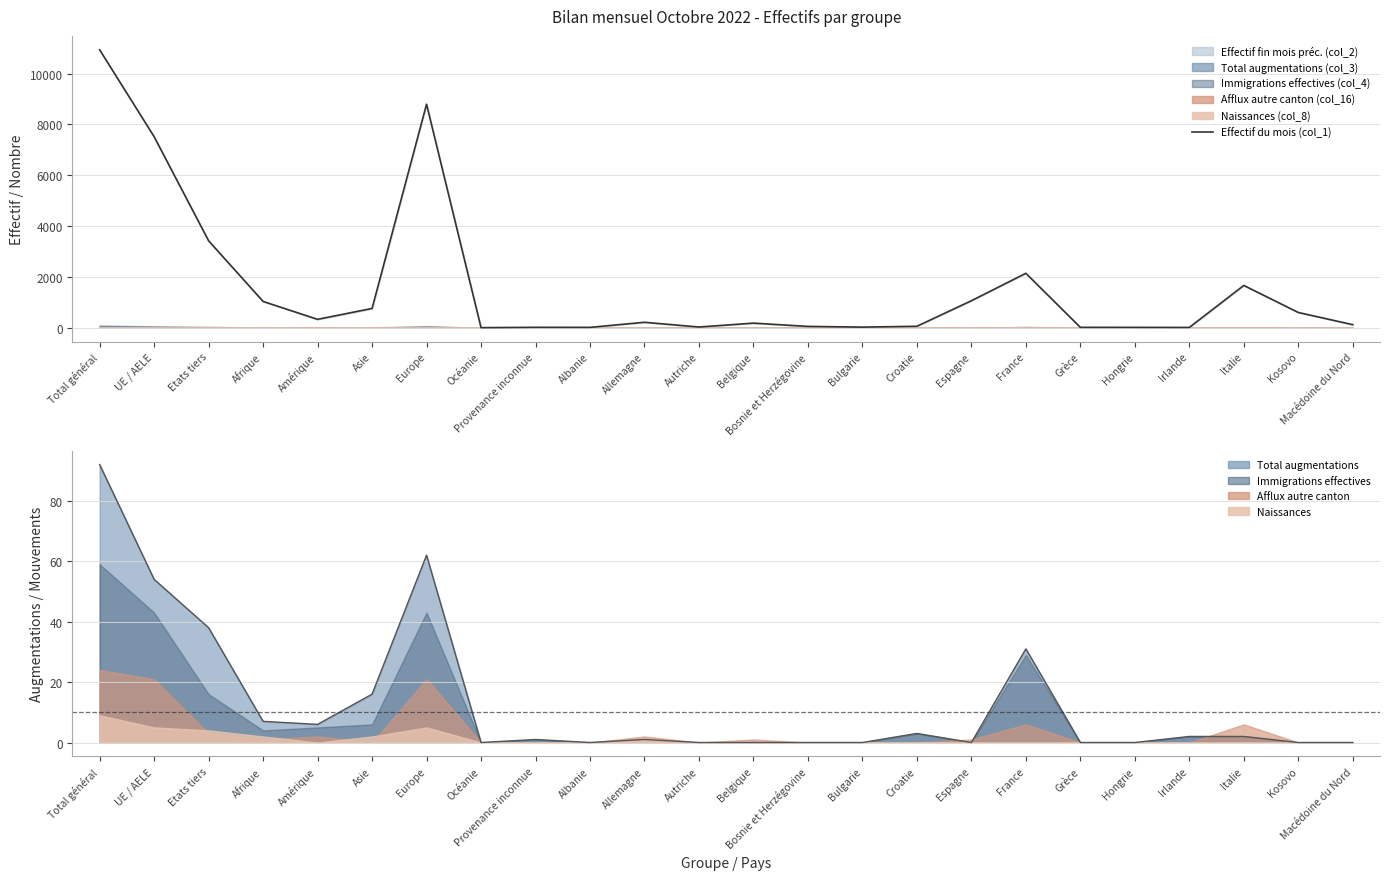

At which category does the chart reach its peak across all series?

Total général